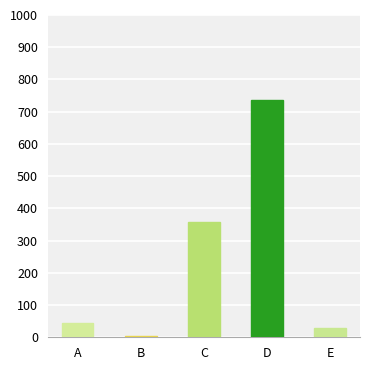

Read the value at A.

44.6